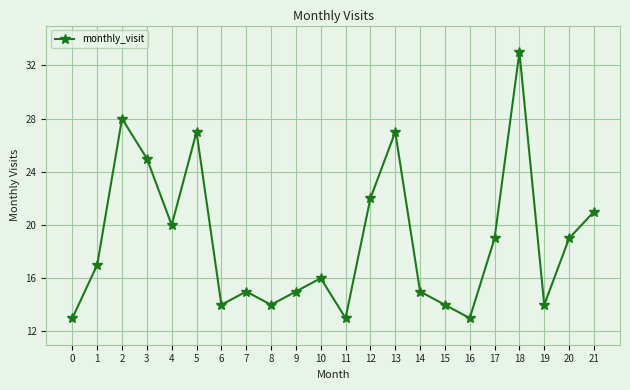

What is the value of the 2nd point from the left?

17